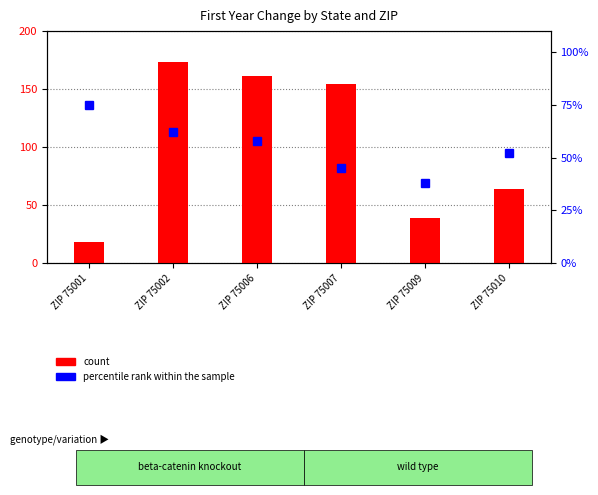

Rank the categories by percentile rank within the sample value from lowest to highest.

ZIP 75009, ZIP 75007, ZIP 75010, ZIP 75006, ZIP 75002, ZIP 75001